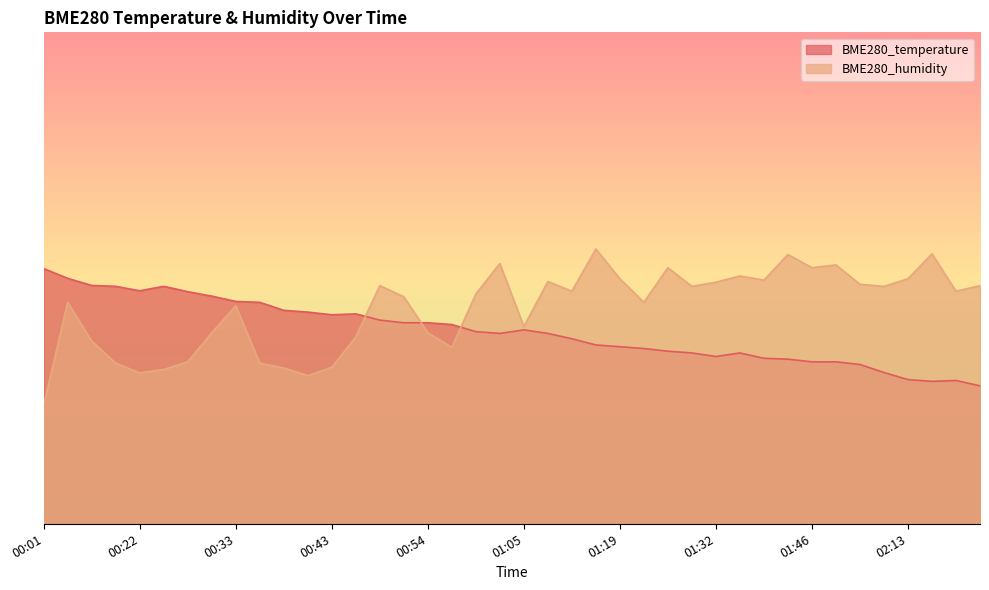

How many times do BME280_humidity and BME280_temperature cross each other?

3